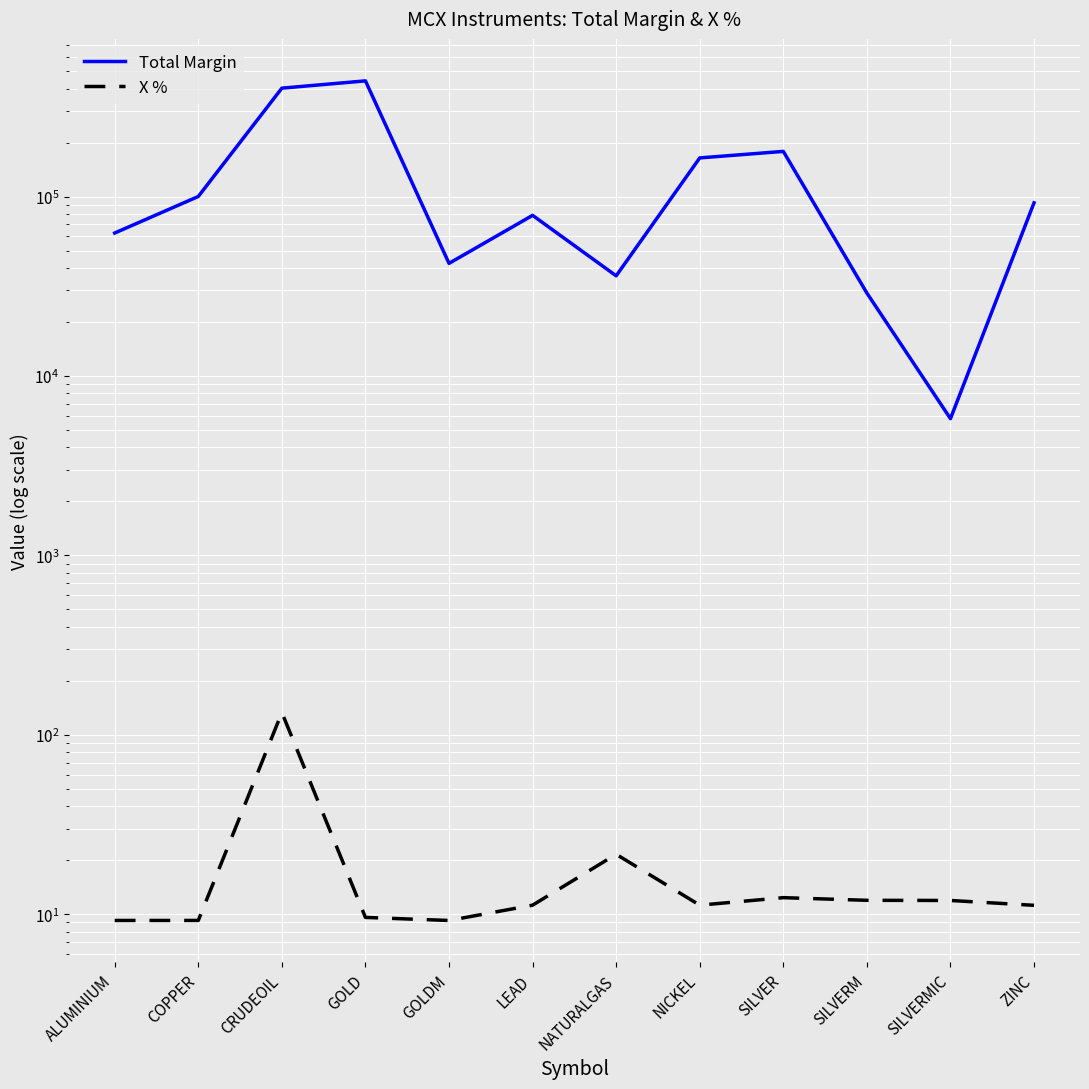

At which category is the sum across all series the highest?

GOLD